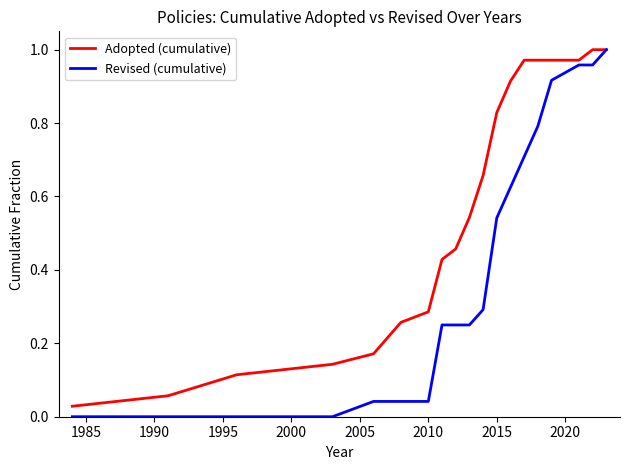

Which series has the largest total across all categories?

Adopted (cumulative)